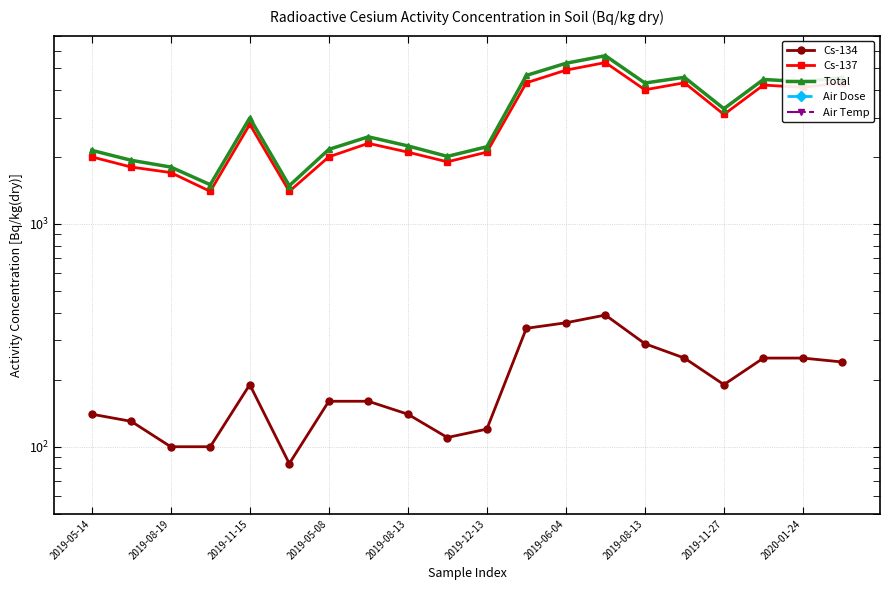

What is the average value of the Cs-134 series?

199.7